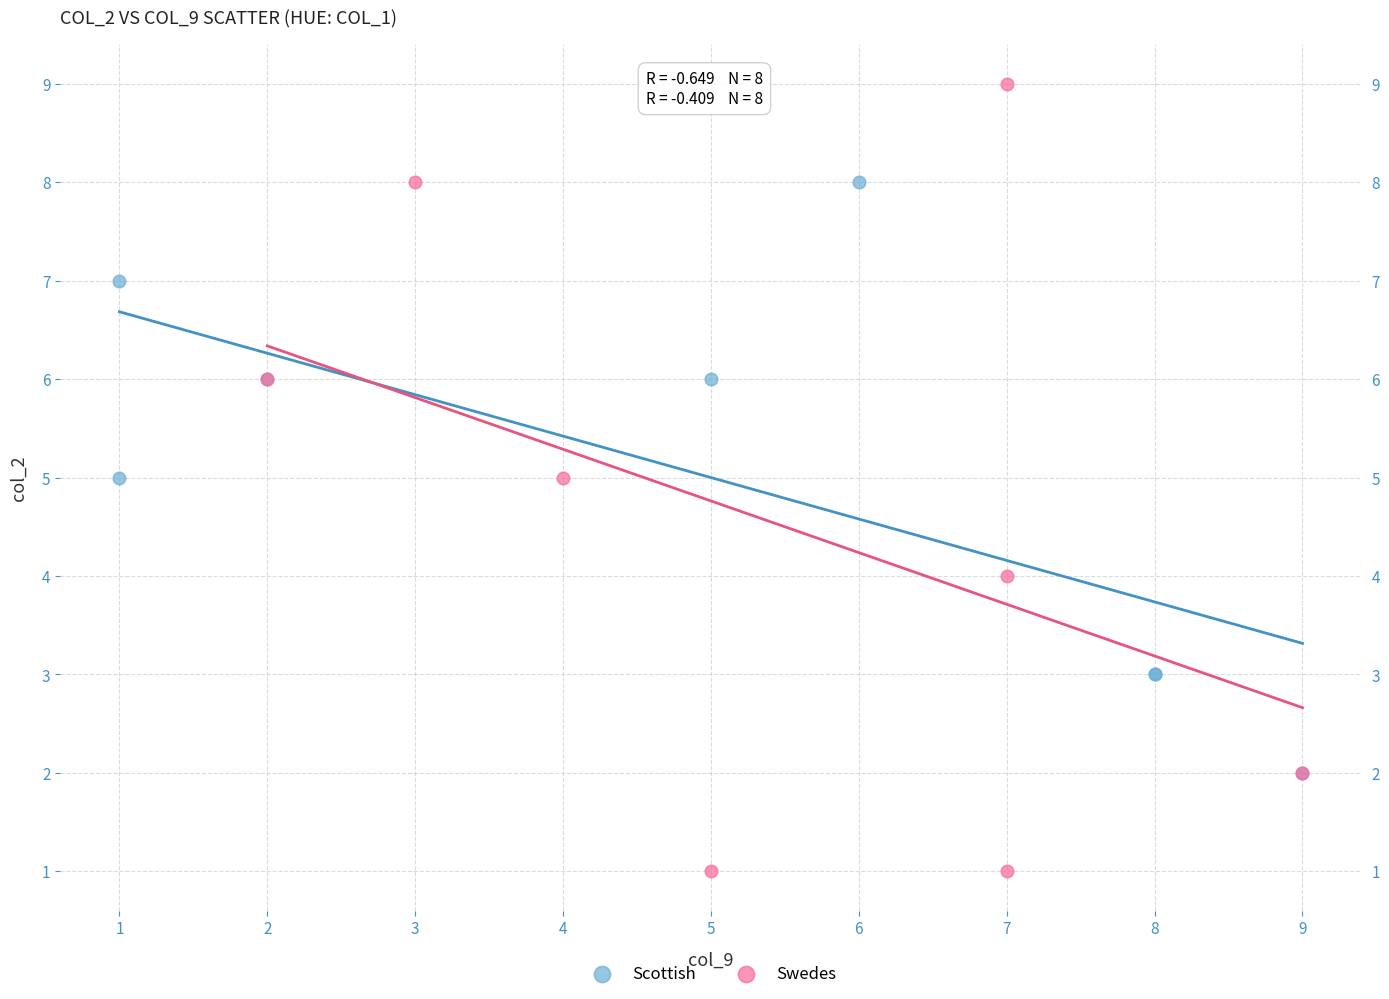

Which series reaches the minimum Y coordinate?

Swedes